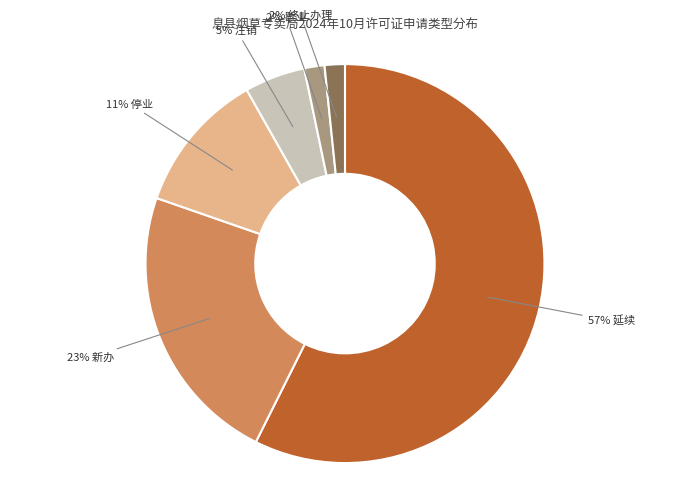

To the nearest percent, what is the average slice percentage?

17%